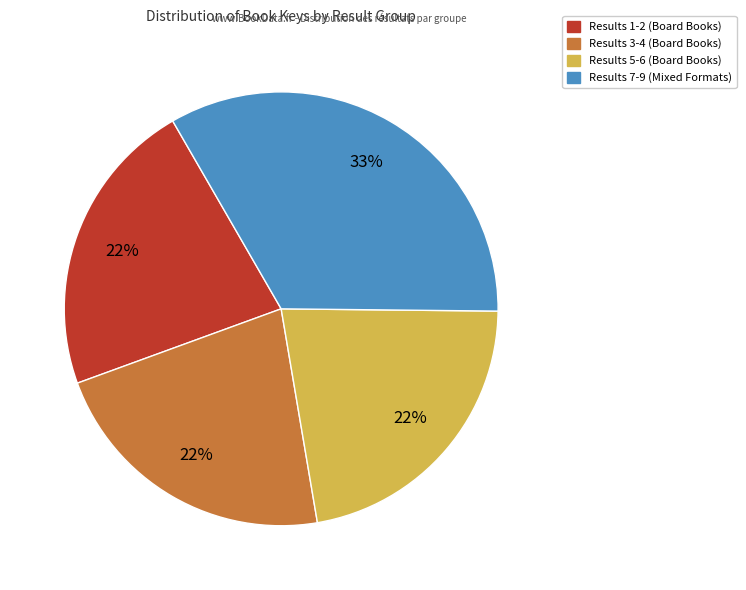

To the nearest percent, what is the difference between the largest and smallest slice percentages?

11%